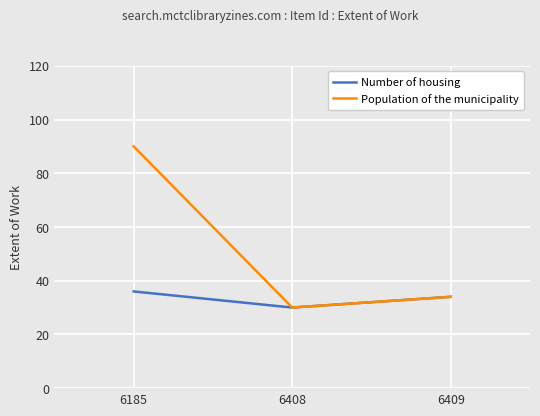

Count the number of data series in this chart.

2